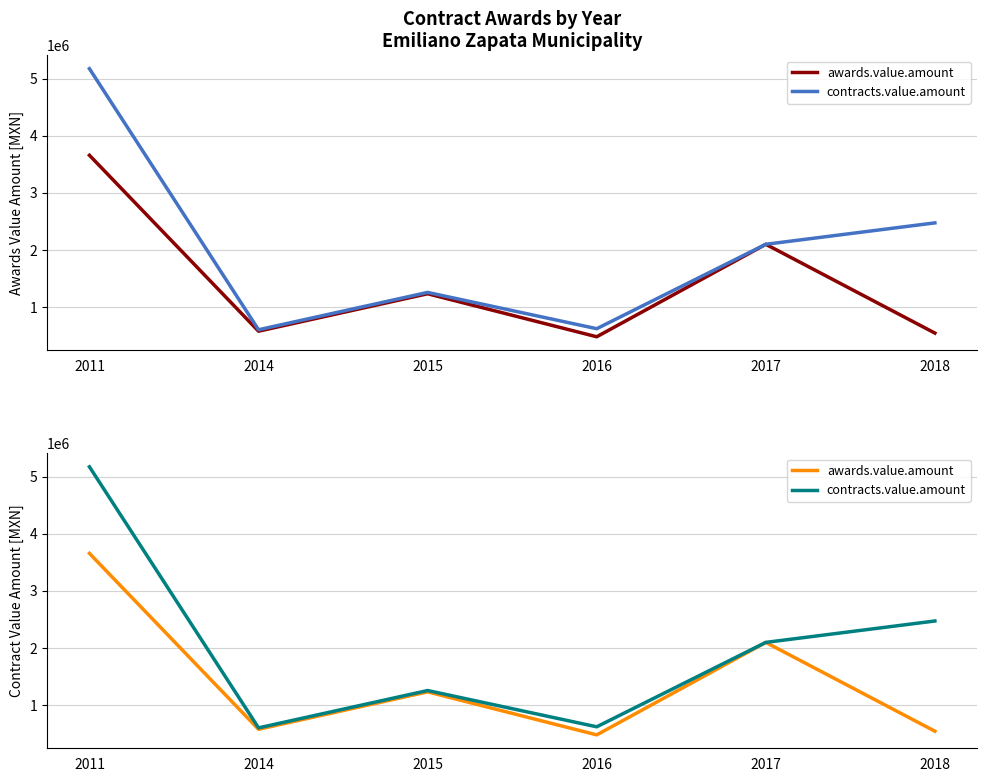

True or false: contracts.value.amount and awards.value.amount intersect in this chart.

False